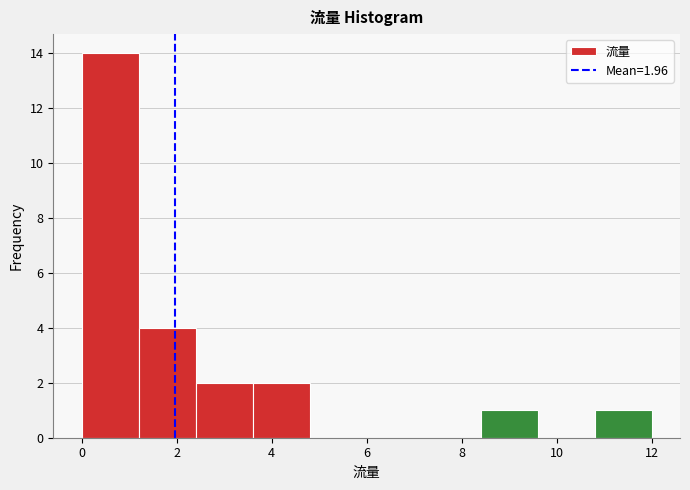

Which range on the x-axis has the tallest bar?

0.0 to 1.2